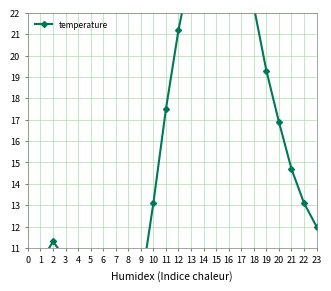

How many points are higher than both their immediate neighbors (excluding endpoints)?

2